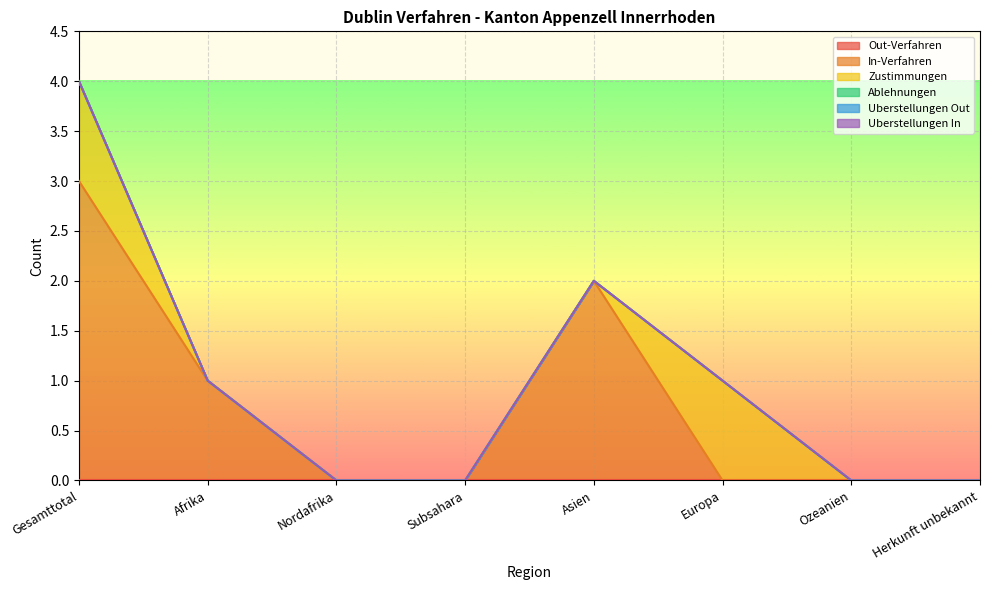

At which label does Uberstellungen Out reach its peak?

Gesamttotal